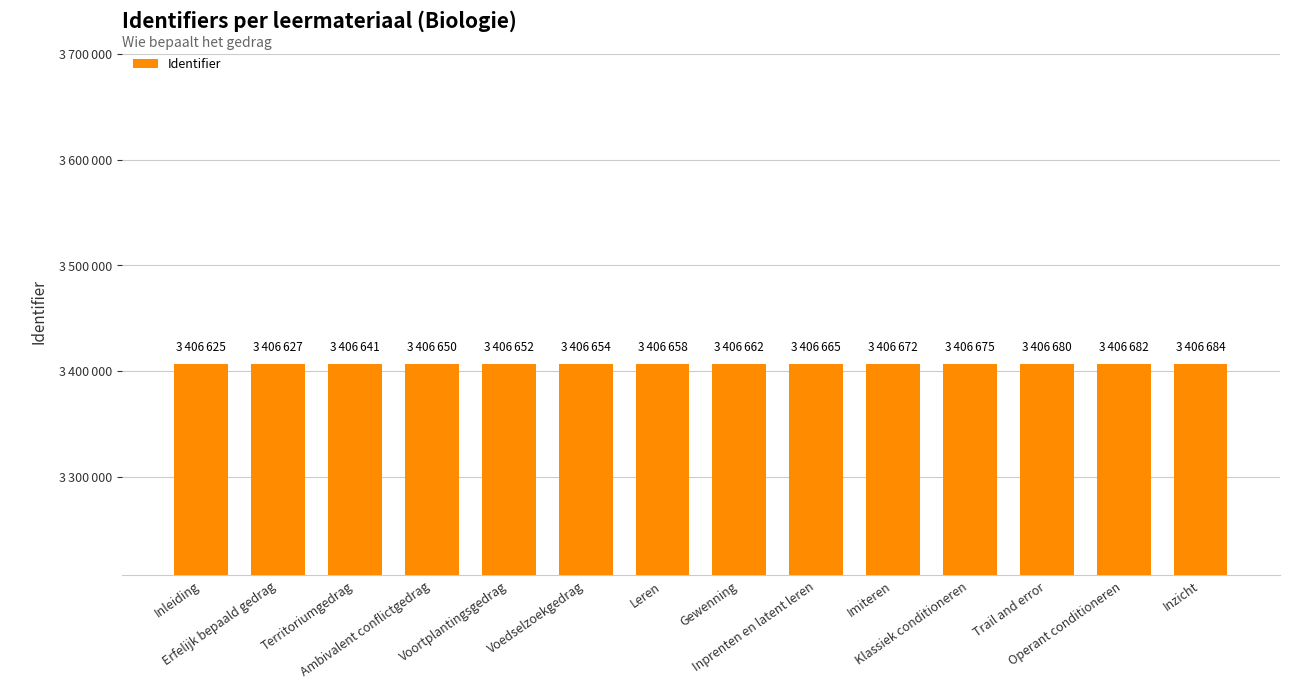

What is the minimum value shown in the chart?

3406625